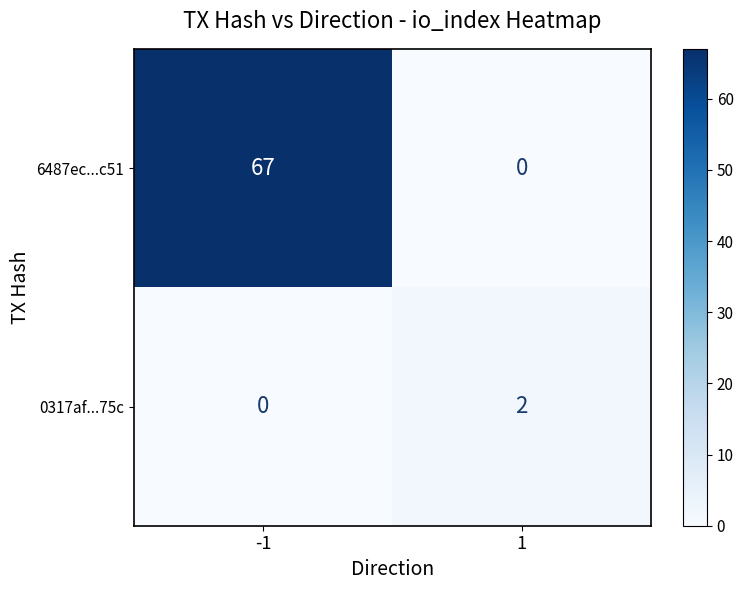

Reading left to right, what are all the values shown in this chart?

6487ec...c51: 67	0
0317af...75c: 0	2